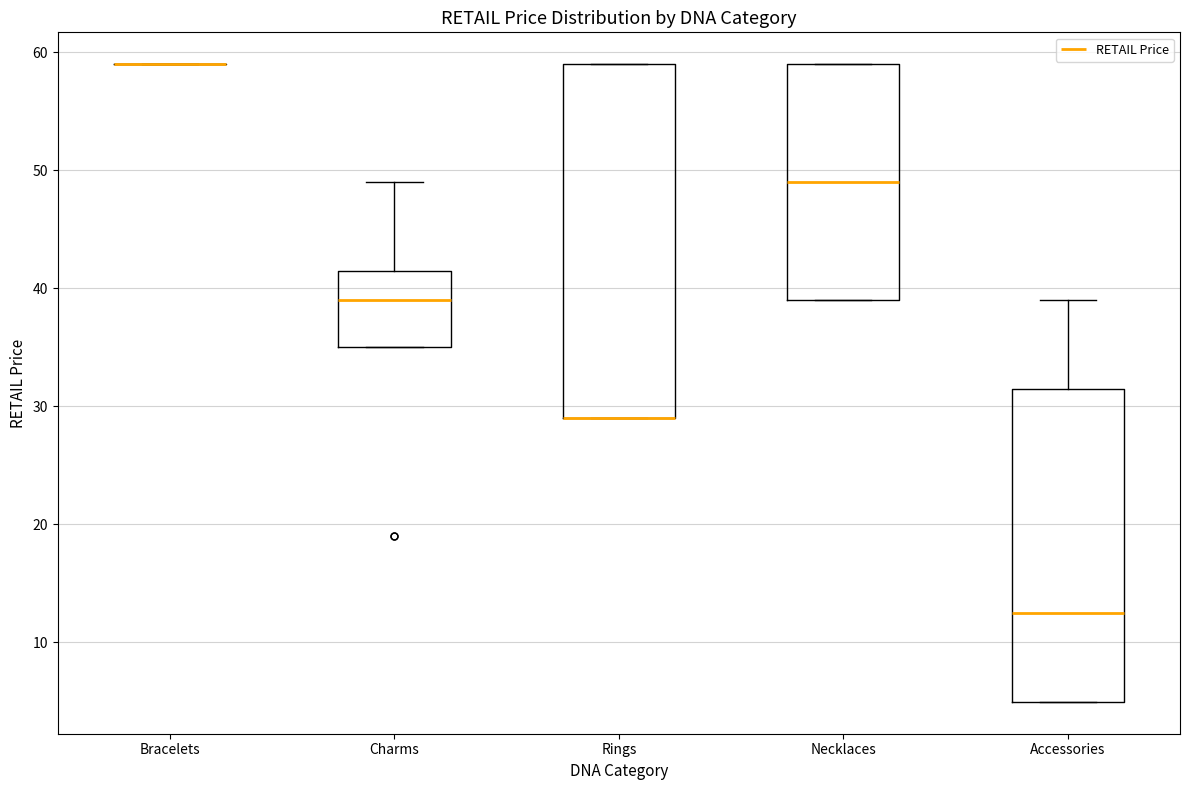

Comparing the boxes themselves (not the whiskers), which one is the tallest?

Rings